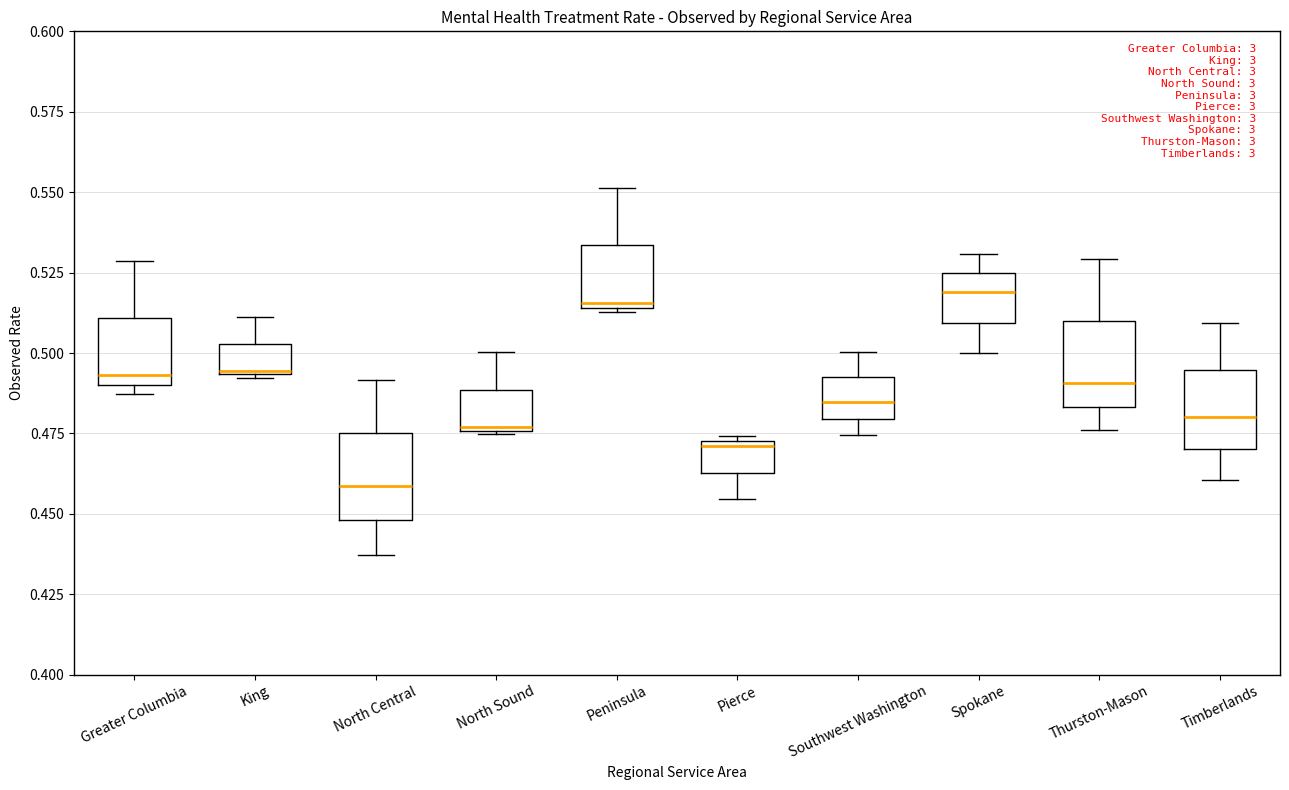

Which box has the lowest median line?

North Central